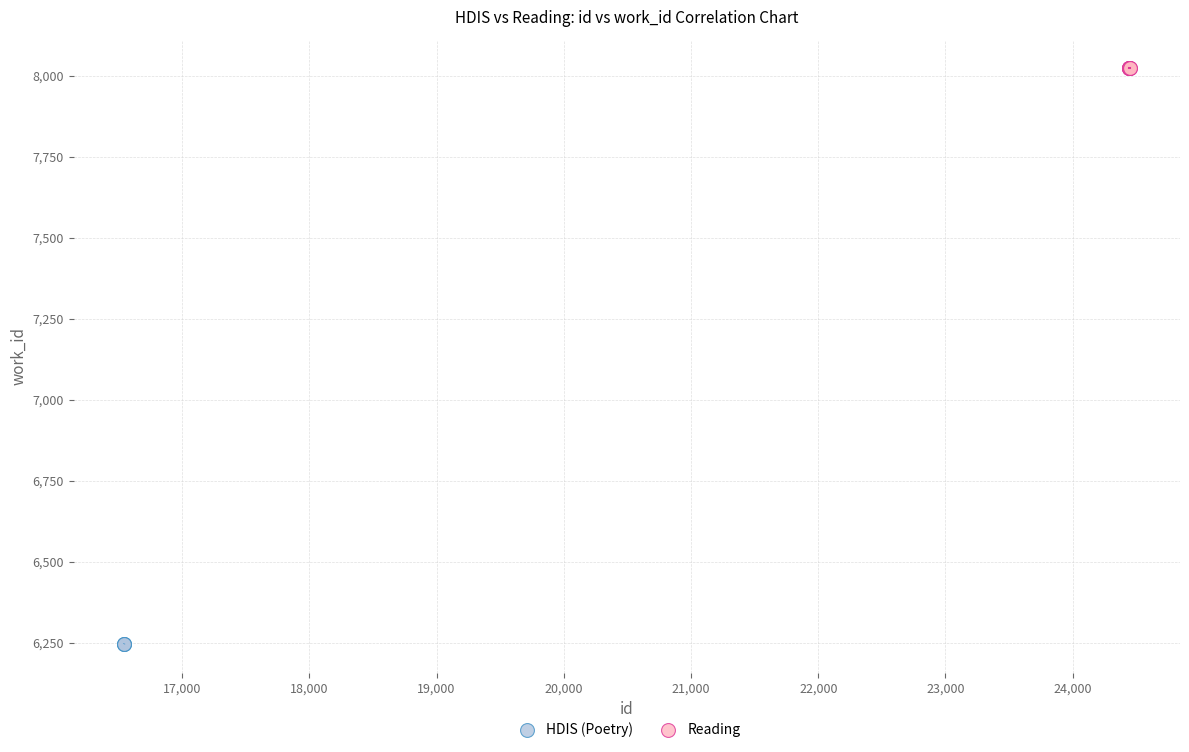

Which series contains the lowest Y value?

HDIS (Poetry)